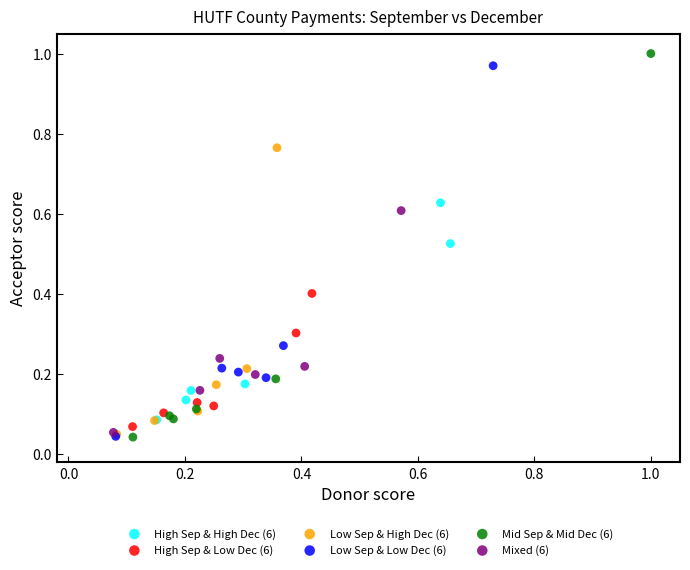

Which series has the widest spread of Y values?

Mid Sep & Mid Dec (6)